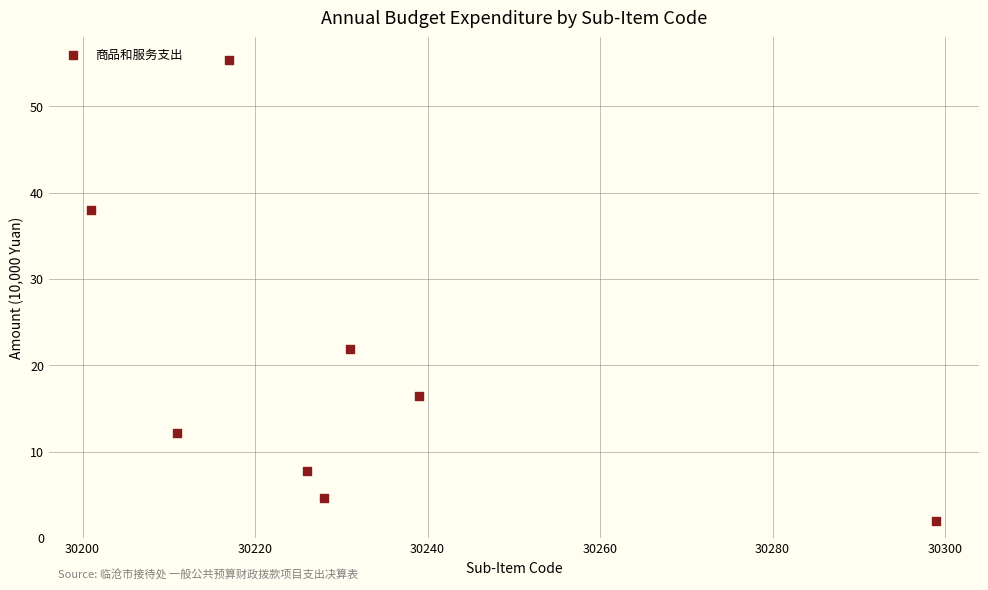

What Y value in the scatter plot is closest to 28?

21.9